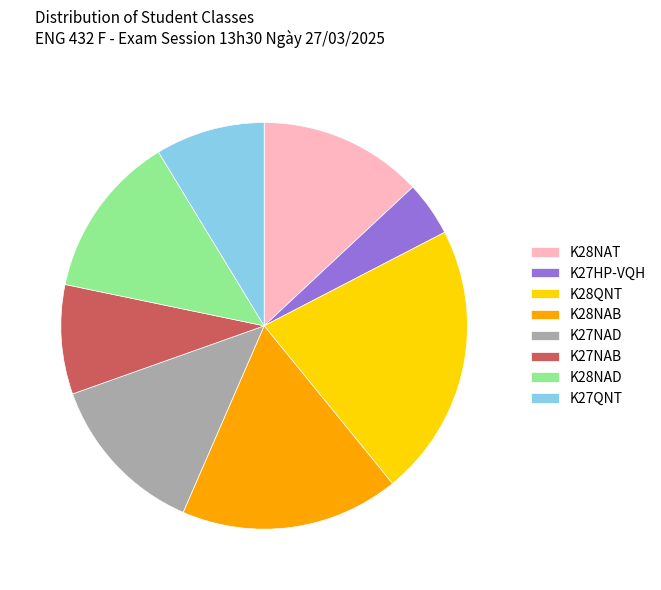

Do K28QNT and K28NAD together represent more than half of the pie?

No